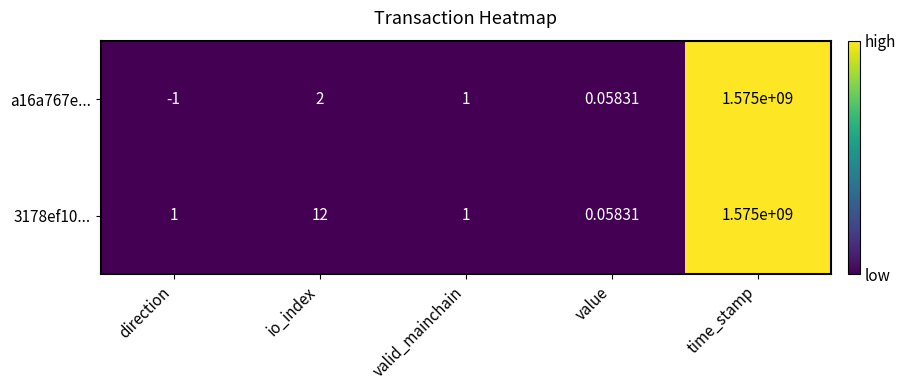

At which category does the chart reach its minimum across all series?

direction